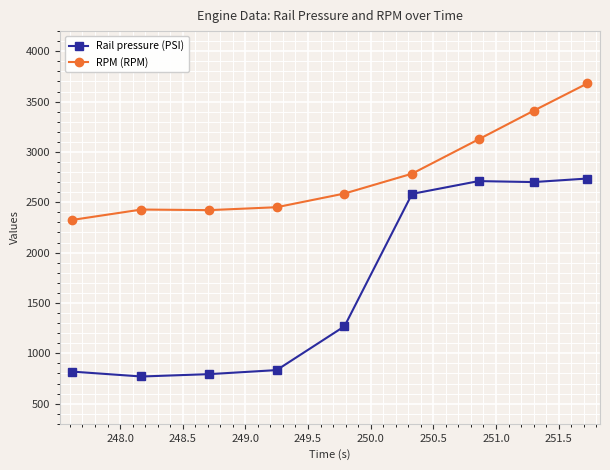

List the series in order of their overall mean, highest first.

RPM (RPM), Rail pressure (PSI)